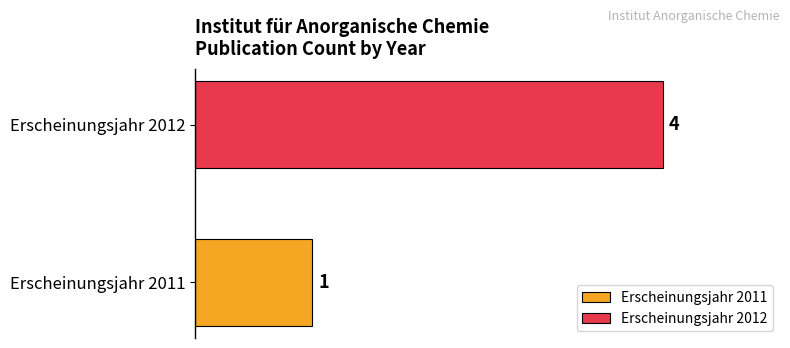

List the series in order of their peak value, lowest first.

Erscheinungsjahr 2011, Erscheinungsjahr 2012